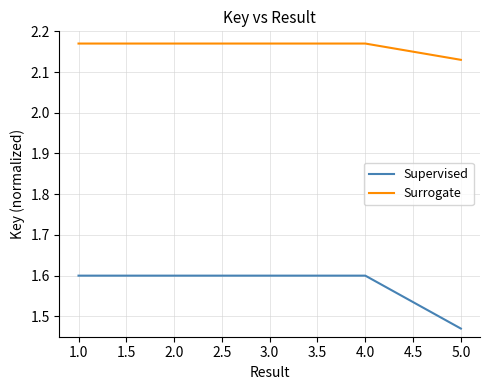

What position from the right is 5.0?

1